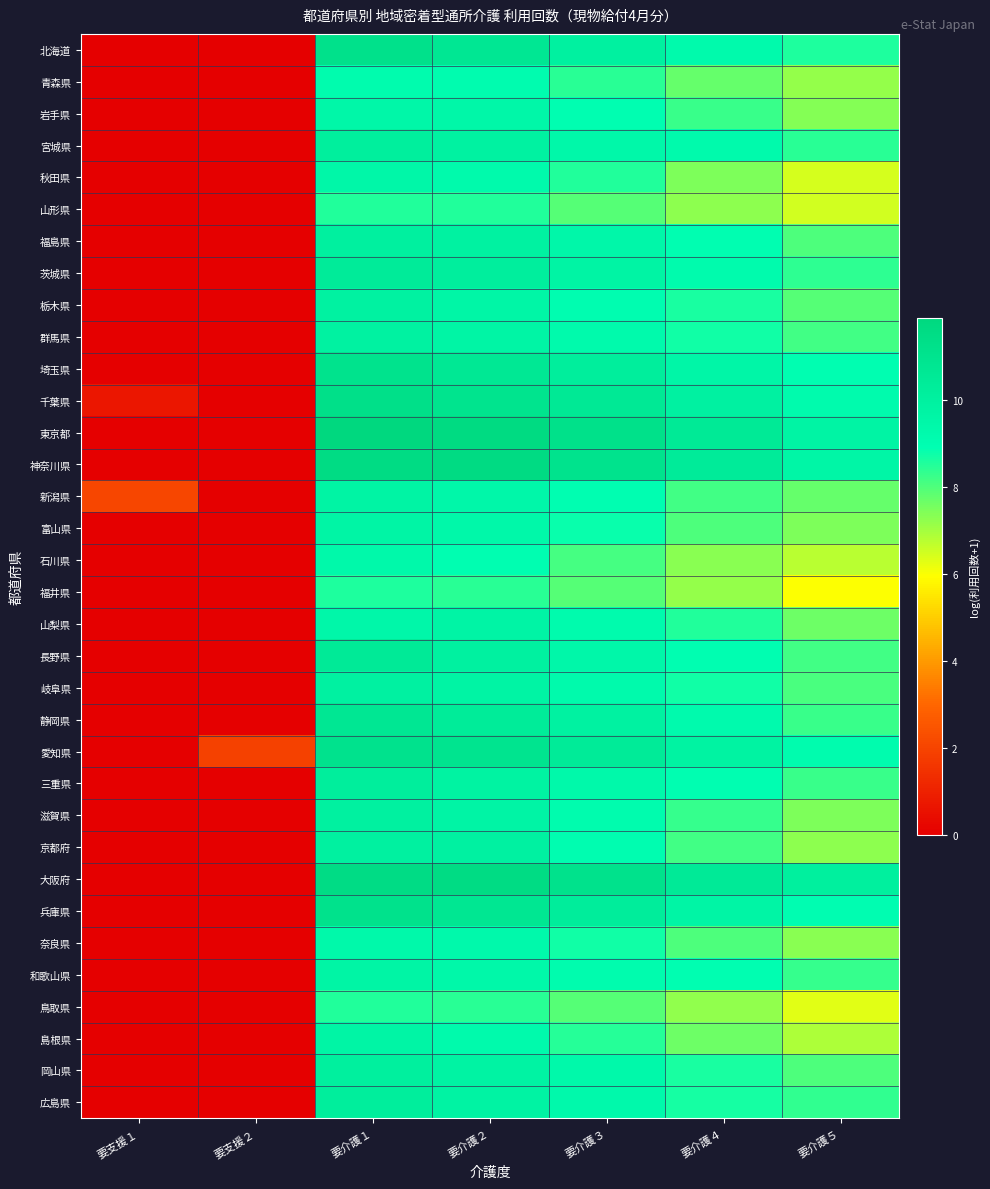

Which category has the lowest value across all series?

要支援１